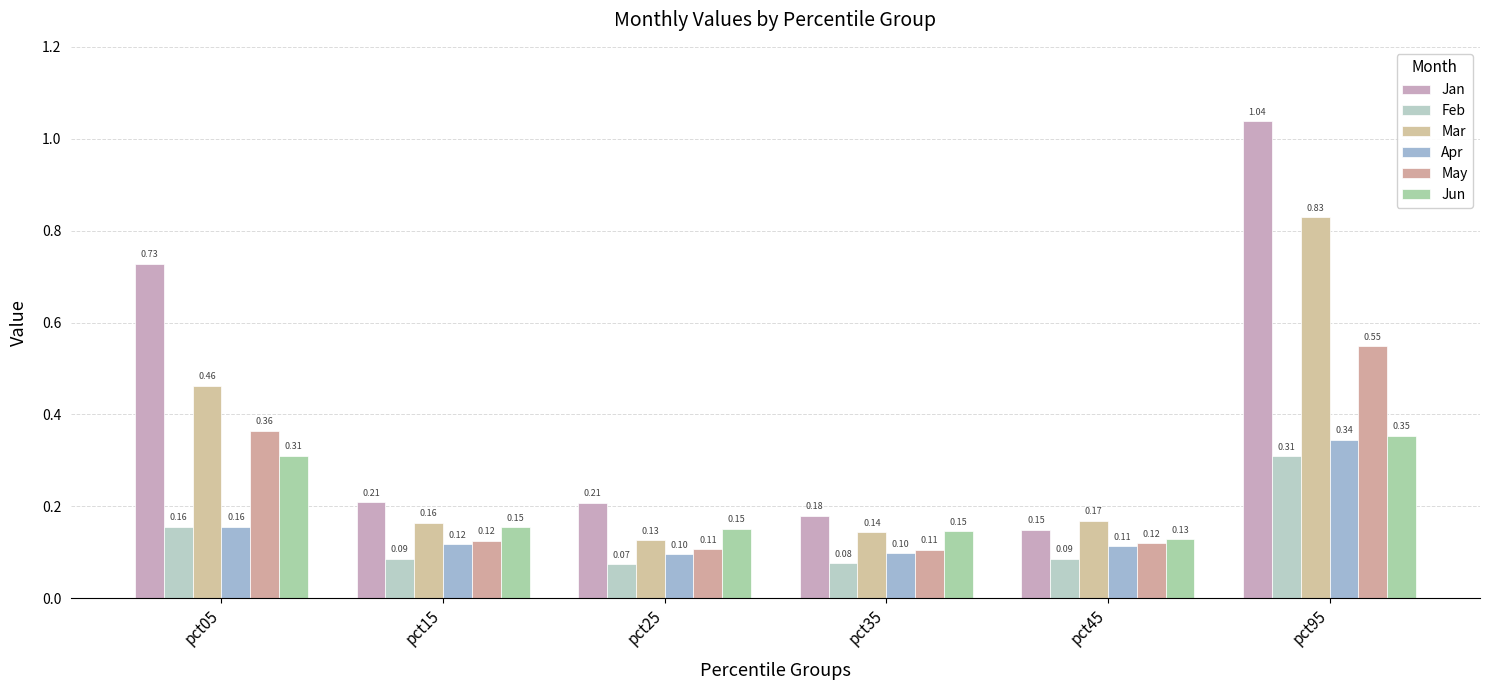

At pct15, list the series in order from smallest to largest.

Feb, Apr, May, Jun, Mar, Jan